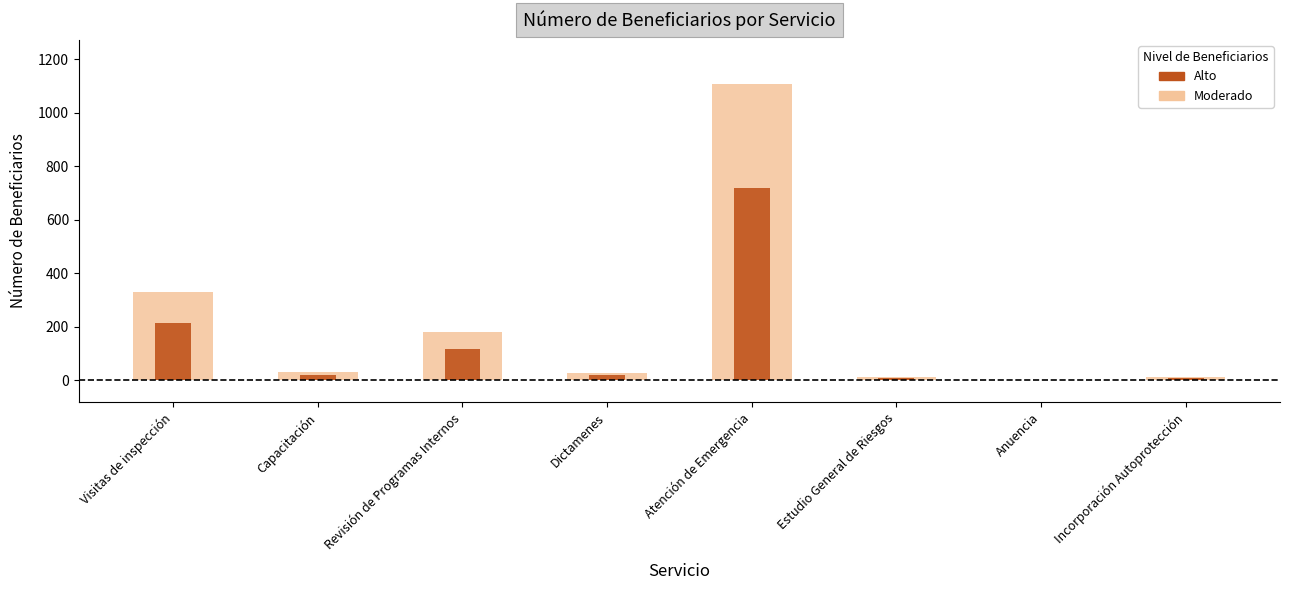

Rank the categories by value from highest to lowest.

Atención de Emergencia, Visitas de inspección, Revisión de Programas Internos, Capacitación, Dictamenes, Incorporación Autoprotección, Estudio General de Riesgos, Anuencia